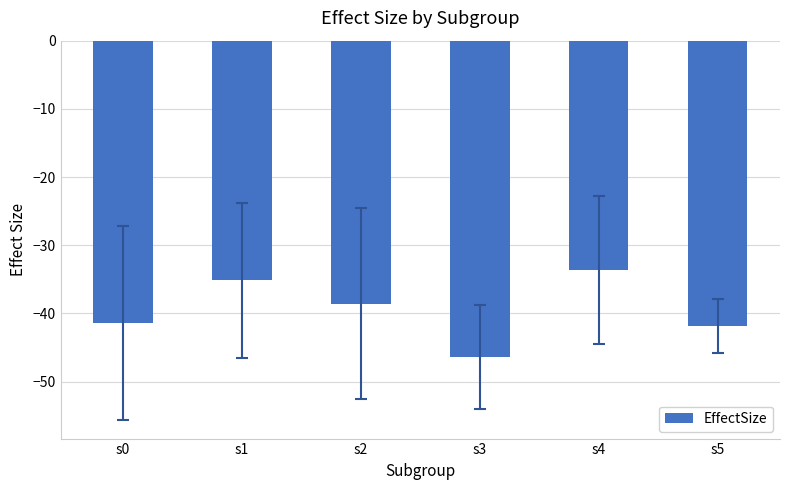

Rank the categories by value from highest to lowest.

s4, s1, s2, s0, s5, s3